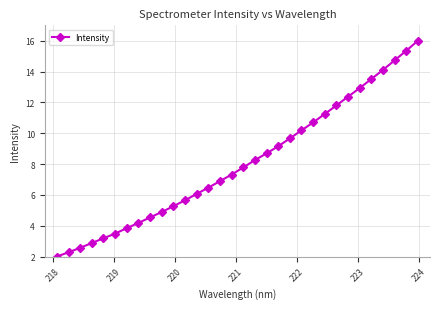

What is the value of the 22nd point from the left?

10.2